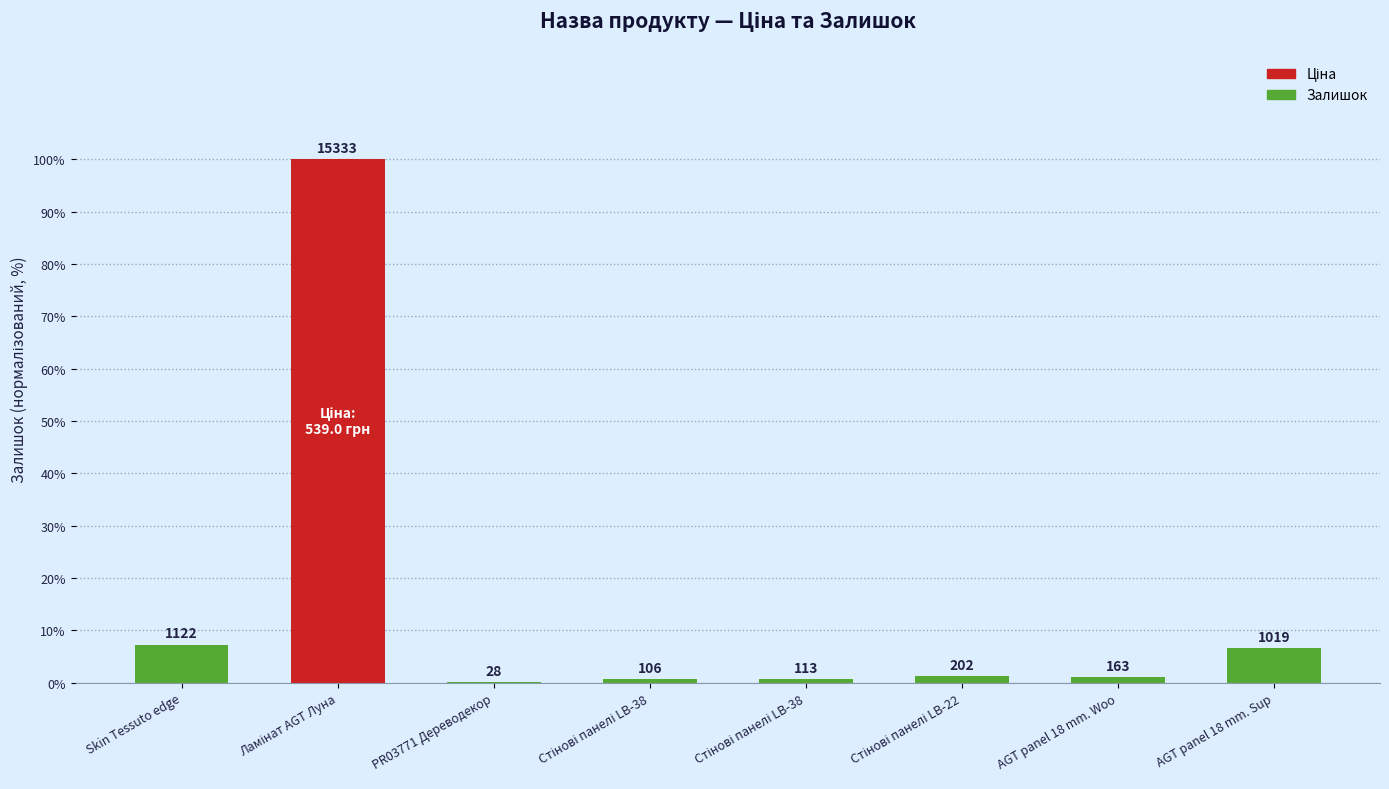

What is the label of the 5th bar from the left?

Стінові панелі LB-38